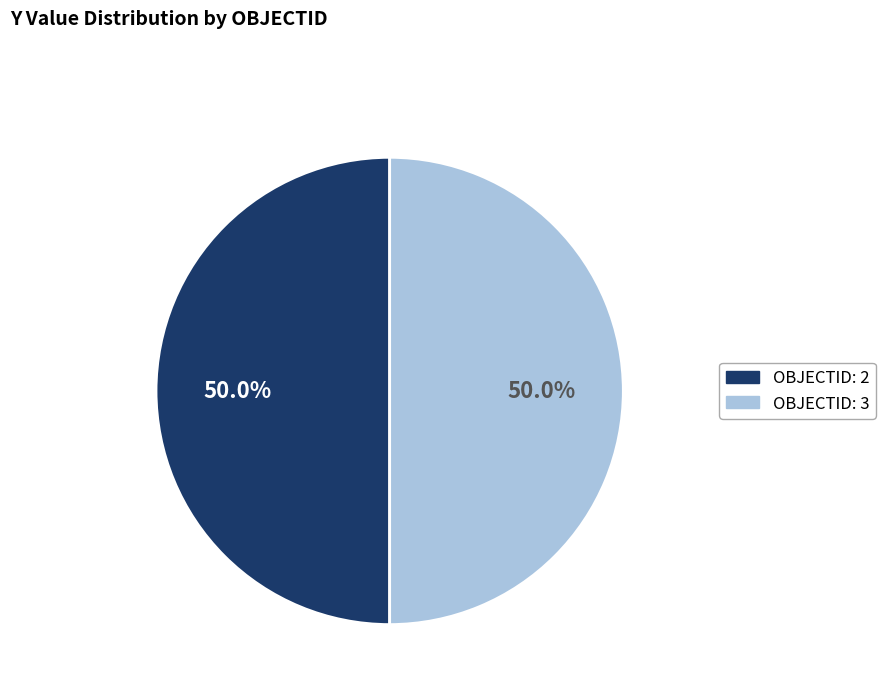

How many segments does this pie chart have?

2